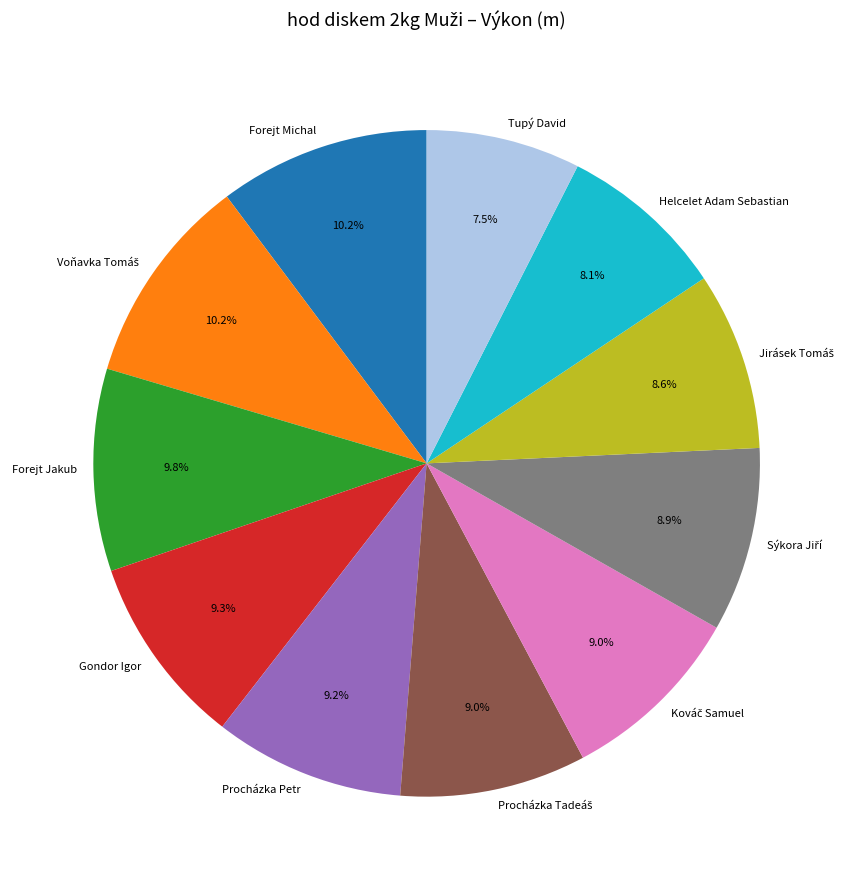

Count the number of slices in the pie.

11